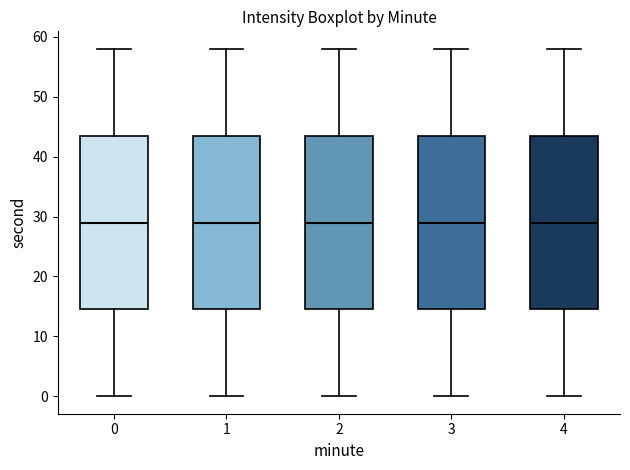

Reading left to right, transcribe this box plot: for each box, give where its median line is, the range the box spans, and where its two whiskers end, as read against the y-axis. The values are not printed on the chart, so give them approximately, as read against the axis.

0: median 29, box 15 to 44, whiskers 0 to 58
1: median 29, box 15 to 44, whiskers 0 to 58
2: median 29, box 15 to 44, whiskers 0 to 58
3: median 29, box 15 to 44, whiskers 0 to 58
4: median 29, box 15 to 44, whiskers 0 to 58